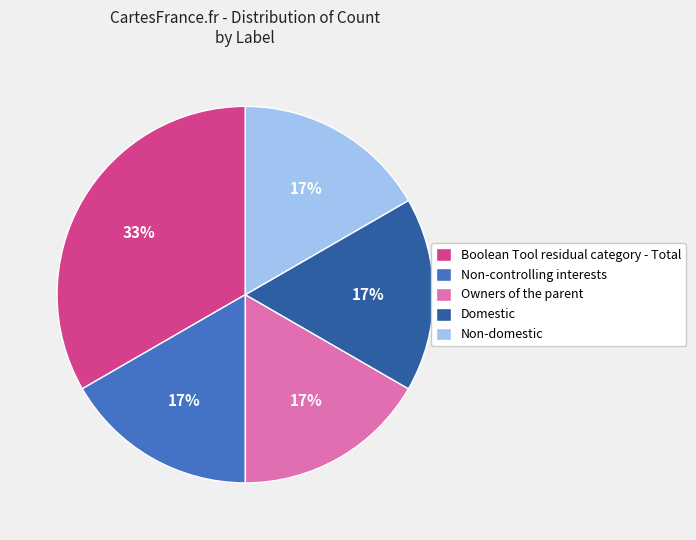

To the nearest percent, what is the average slice percentage?

20%